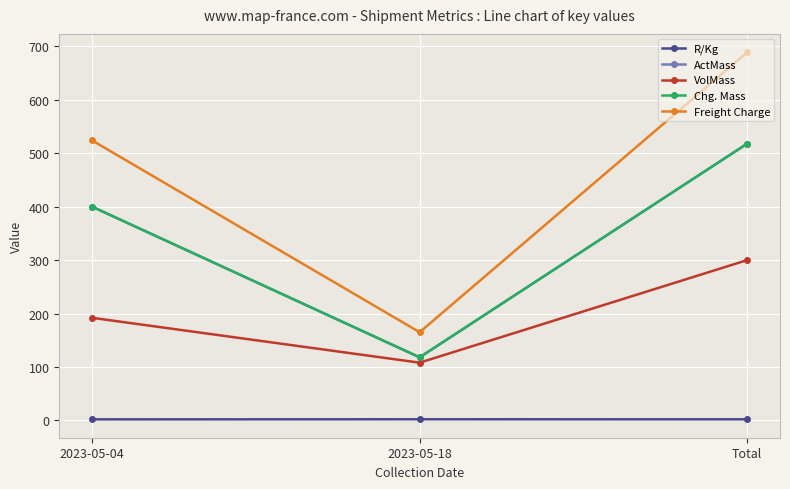

Reading right to left, list all the values displayed in this chart.

R/Kg: 2.0	2.1	1.9
ActMass: 518.0	118.0	400.0
VolMass: 300.0	108.0	192.0
Chg. Mass: 518.0	118.0	400.0
Freight Charge: 689.0	165.0	524.0